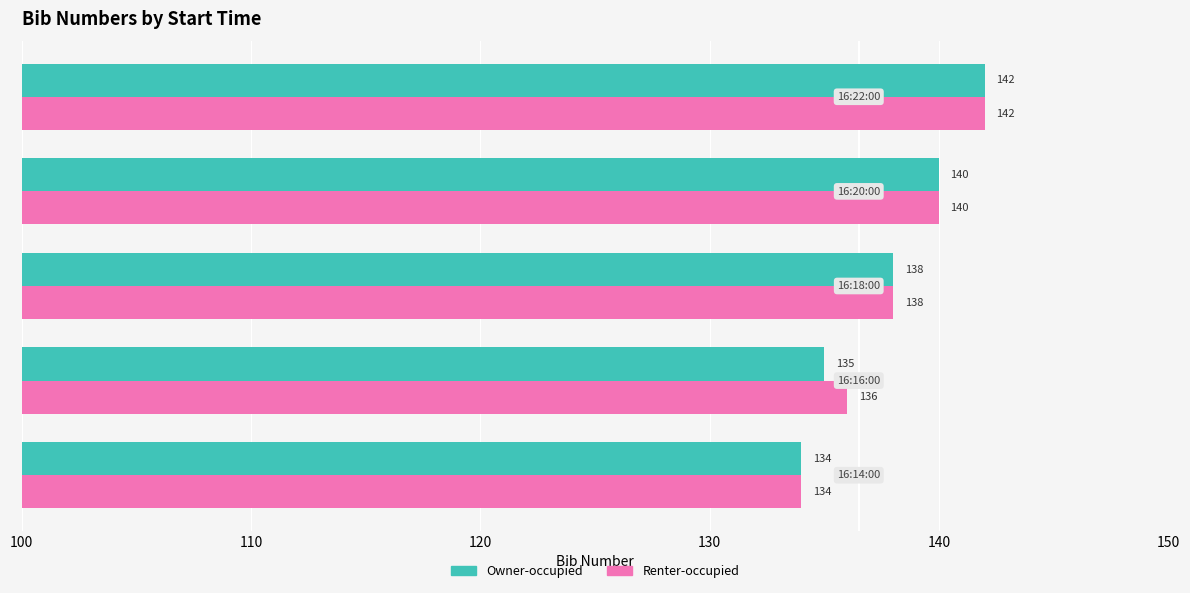

What are all the series names shown in the legend?

Owner-occupied, Renter-occupied